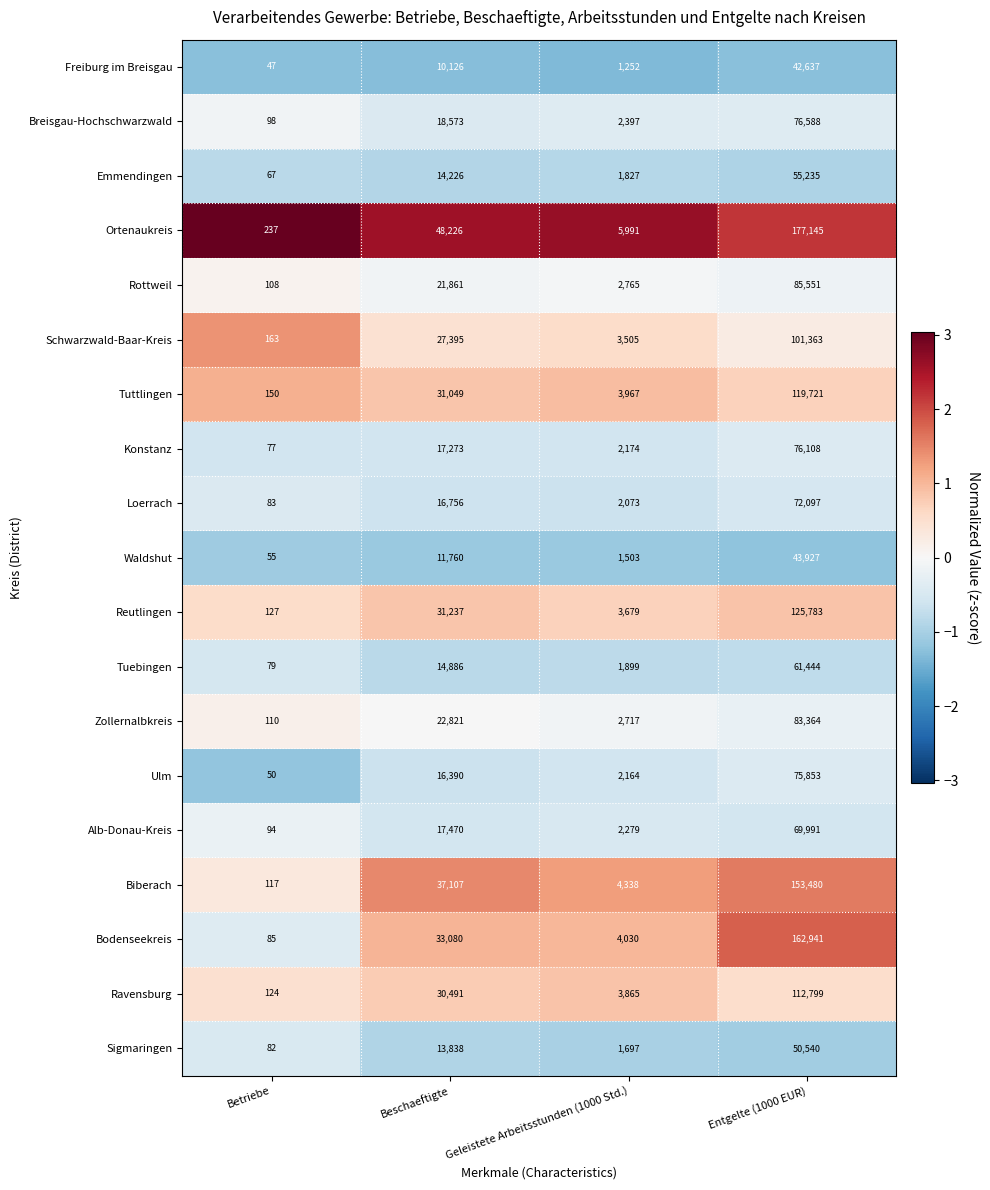

At which label is Biberach closest to 76798?

Beschaeftigte